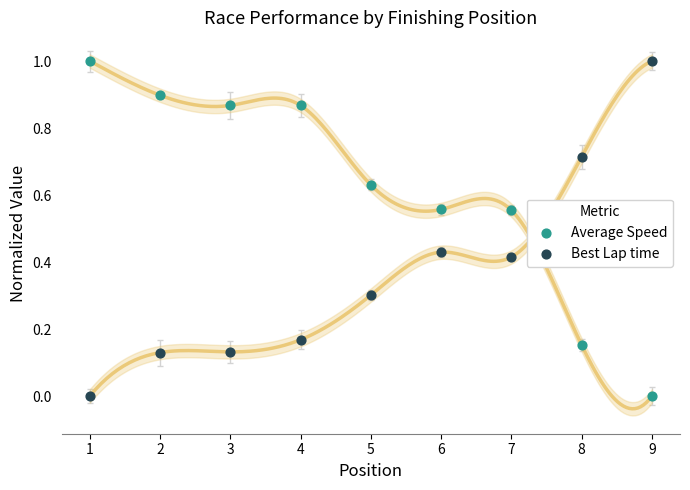

What is the X range (max minus min) for the scatter plot?

8.0